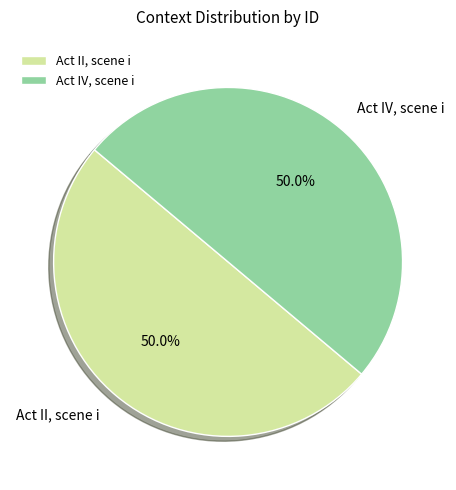

Combined, do Act II, scene i and Act IV, scene i account for over 50%?

Yes